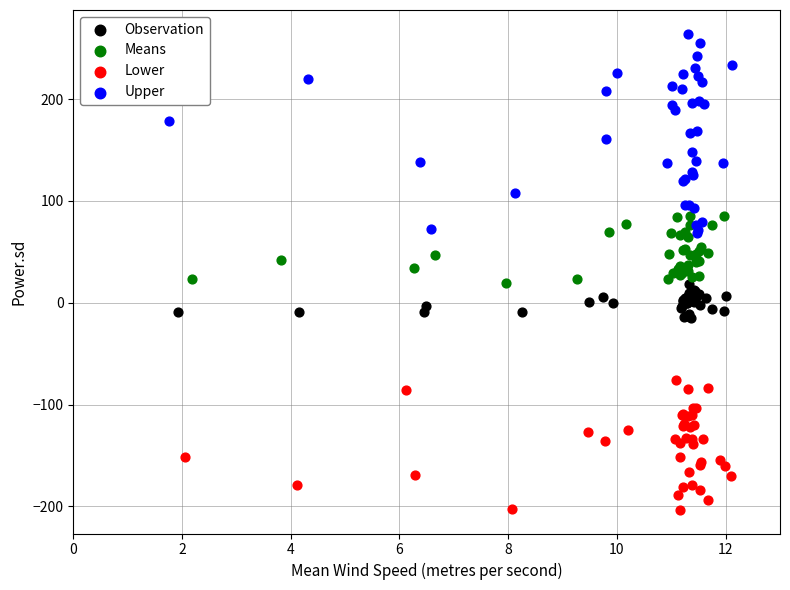

Which series has the largest Y range (max minus min)?

Upper